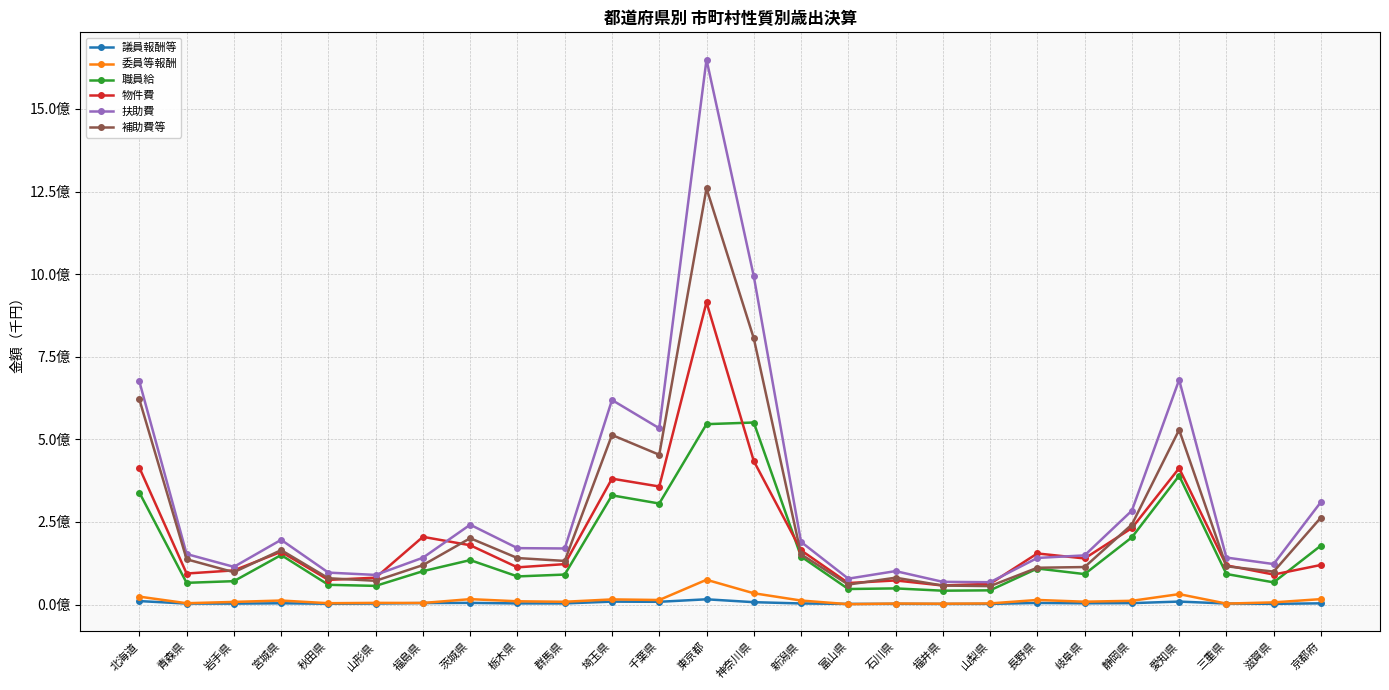

What is the spread (max minus min) of values at 北海道?

664655394